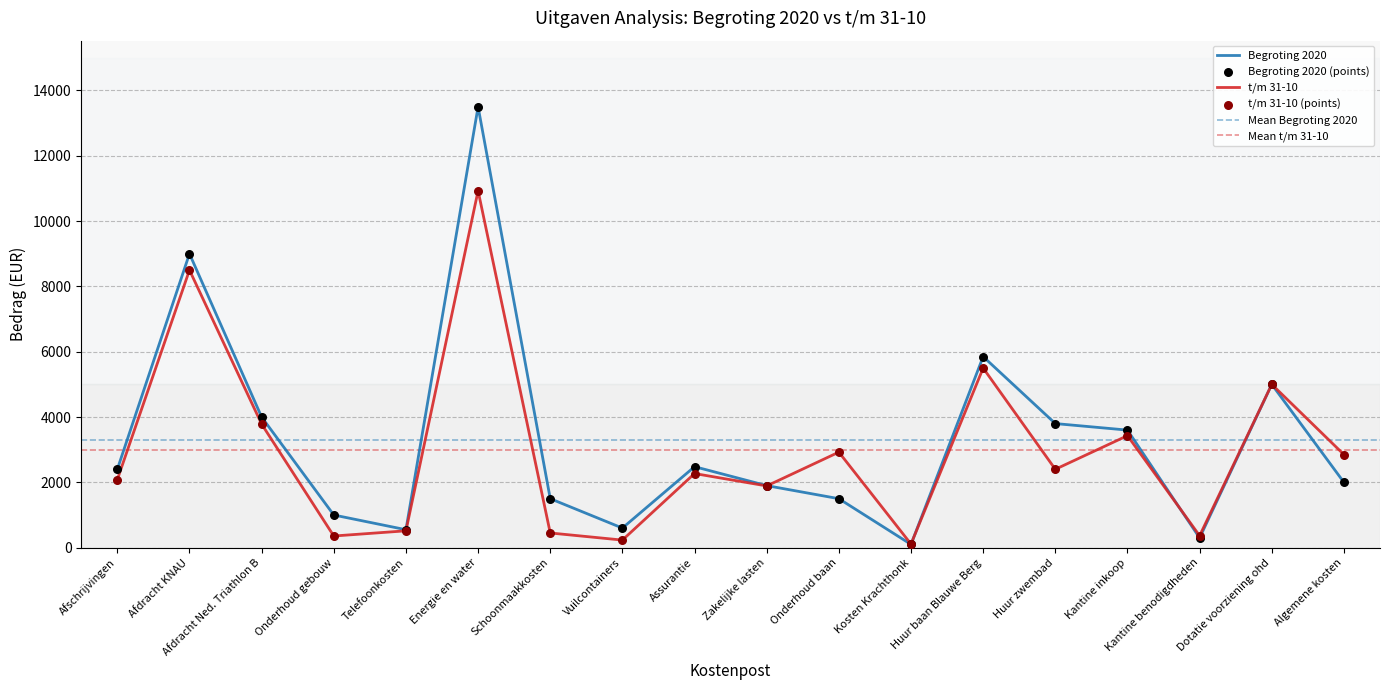

What are all the series names shown in the legend?

Begroting 2020, t/m 31-10